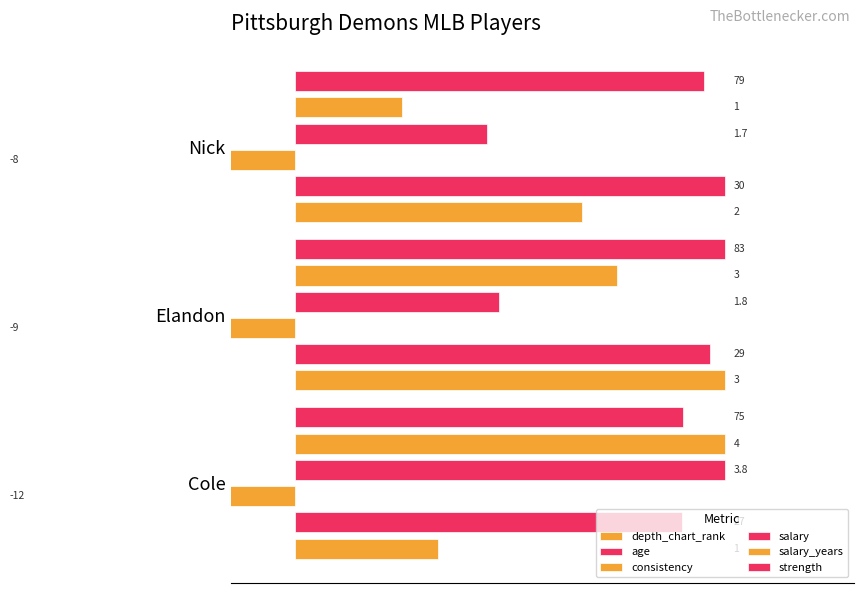

Reading left to right, extract all data points from this chart.

depth_chart_rank: 33.3	100.0	66.7
age: 90.0	96.7	100.0
consistency: -100.0	-75.0	-66.7
salary: 100.0	47.4	44.7
salary_years: 100.0	75.0	25.0
strength: 90.4	100.0	95.2